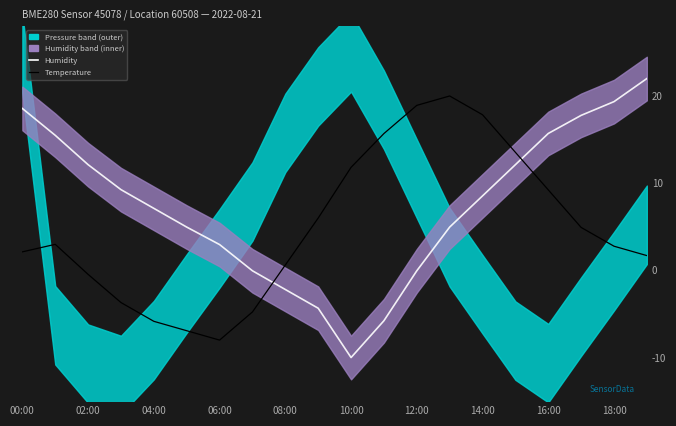

How many data points in Humidity are less than 8?

10